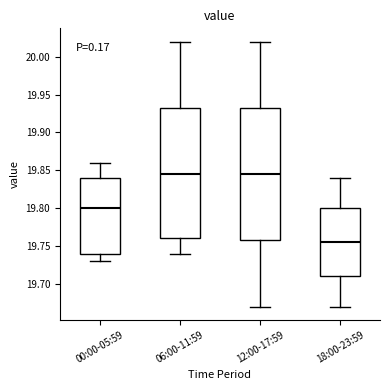

Where does the upper whisker of the box for 18:00-23:59 end on the y-axis? The values are not printed on the chart, so give them approximately, as read against the axis.

19.840